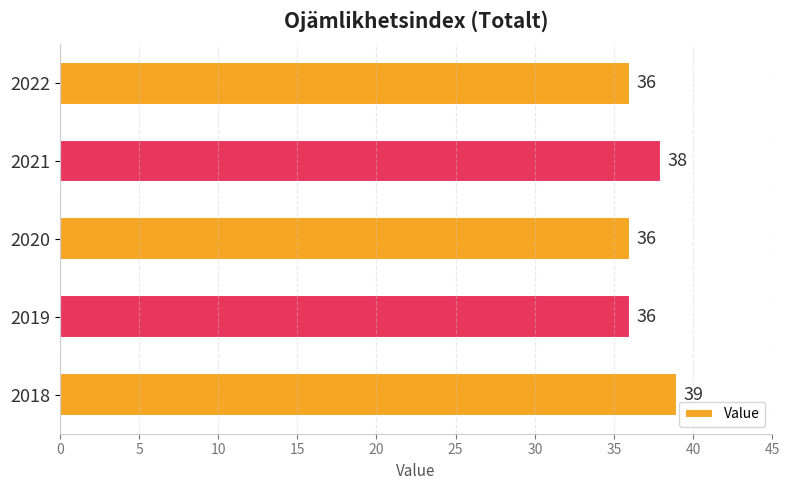

True or false: the data shows 53 at 2020.

False